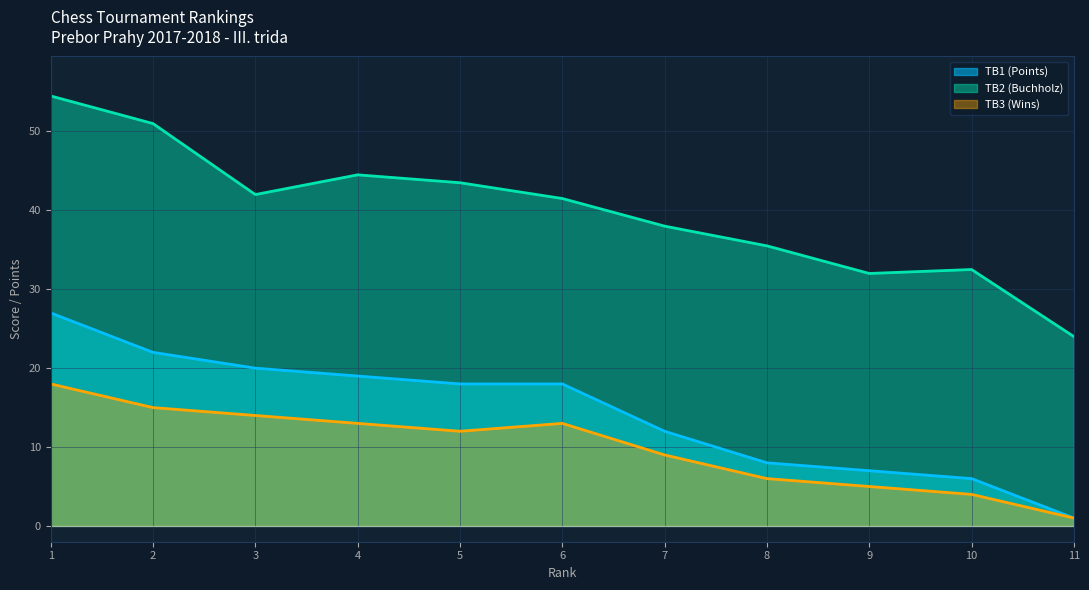

Reading left to right, extract all data points from this chart.

TB1 (Points): 27.0	22.0	20.0	19.0	18.0	18.0	12.0	8.0	7.0	6.0	1.0
TB2 (Buchholz): 54.5	51.0	42.0	44.5	43.5	41.5	38.0	35.5	32.0	32.5	24.0
TB3 (Wins): 18.0	15.0	14.0	13.0	12.0	13.0	9.0	6.0	5.0	4.0	1.0